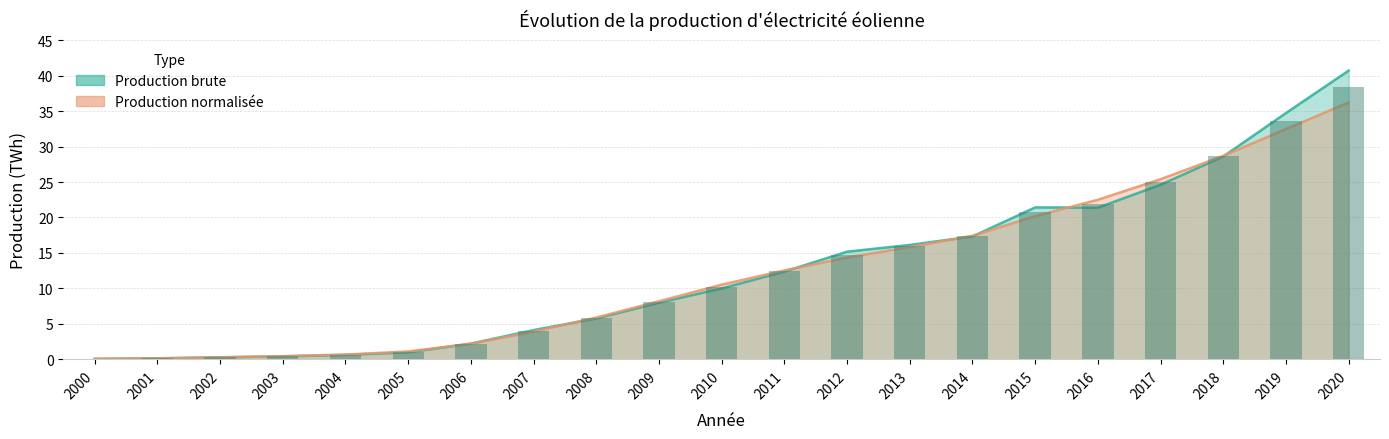

Rank the categories by Production brute value from highest to lowest.

2020, 2019, 2018, 2017, 2015, 2016, 2014, 2013, 2012, 2011, 2010, 2009, 2008, 2007, 2006, 2005, 2004, 2003, 2002, 2001, 2000